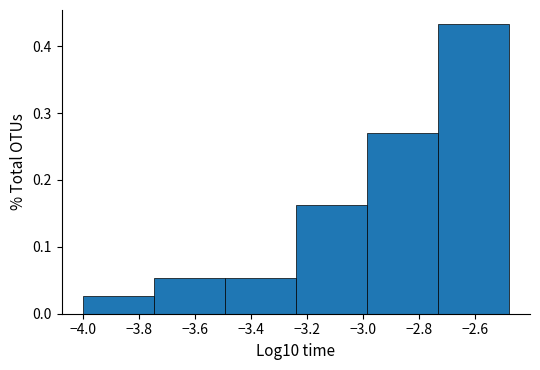

What is the height of the bar covering -2.74 to -2.48 on the x-axis? Neither the bar edges nor the heights are printed on the chart, so give them approximately, as read against the axes.

0.43